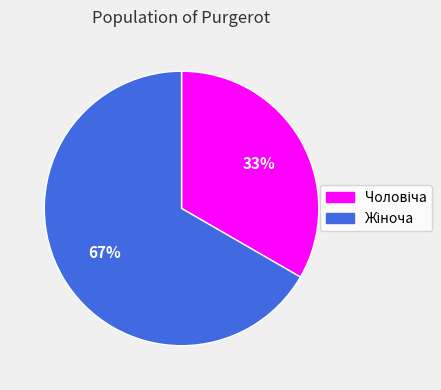

Is there any slice that represents more than half of the pie?

Yes